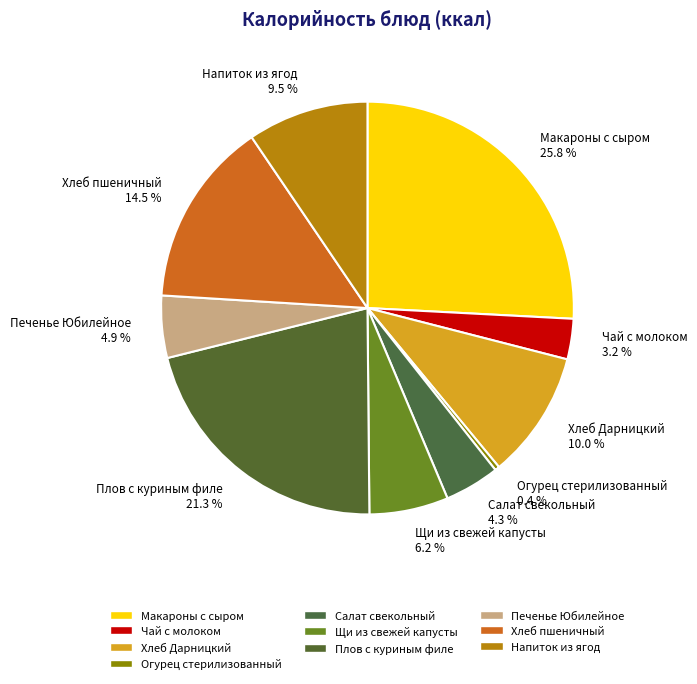

To the nearest percent, what is the average slice percentage?

10%